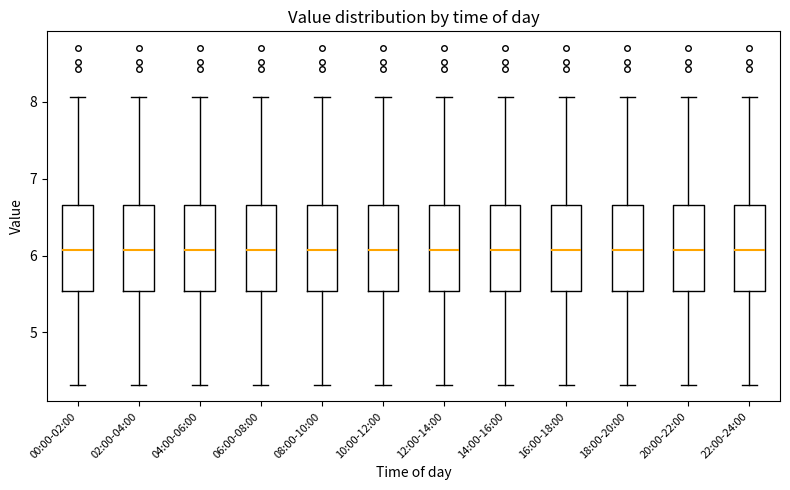

Reading left to right, read every box against the y-axis: the position of its median line, the range the box covers, and the ends of its whiskers. The values are not printed on the chart, so give them approximately, as read against the axis.

00:00-02:00: median 6.1, box 5.5 to 6.7, whiskers 4.3 to 8.1
02:00-04:00: median 6.1, box 5.5 to 6.7, whiskers 4.3 to 8.1
04:00-06:00: median 6.1, box 5.5 to 6.7, whiskers 4.3 to 8.1
06:00-08:00: median 6.1, box 5.5 to 6.7, whiskers 4.3 to 8.1
08:00-10:00: median 6.1, box 5.5 to 6.7, whiskers 4.3 to 8.1
10:00-12:00: median 6.1, box 5.5 to 6.7, whiskers 4.3 to 8.1
12:00-14:00: median 6.1, box 5.5 to 6.7, whiskers 4.3 to 8.1
14:00-16:00: median 6.1, box 5.5 to 6.7, whiskers 4.3 to 8.1
16:00-18:00: median 6.1, box 5.5 to 6.7, whiskers 4.3 to 8.1
18:00-20:00: median 6.1, box 5.5 to 6.7, whiskers 4.3 to 8.1
20:00-22:00: median 6.1, box 5.5 to 6.7, whiskers 4.3 to 8.1
22:00-24:00: median 6.1, box 5.5 to 6.7, whiskers 4.3 to 8.1